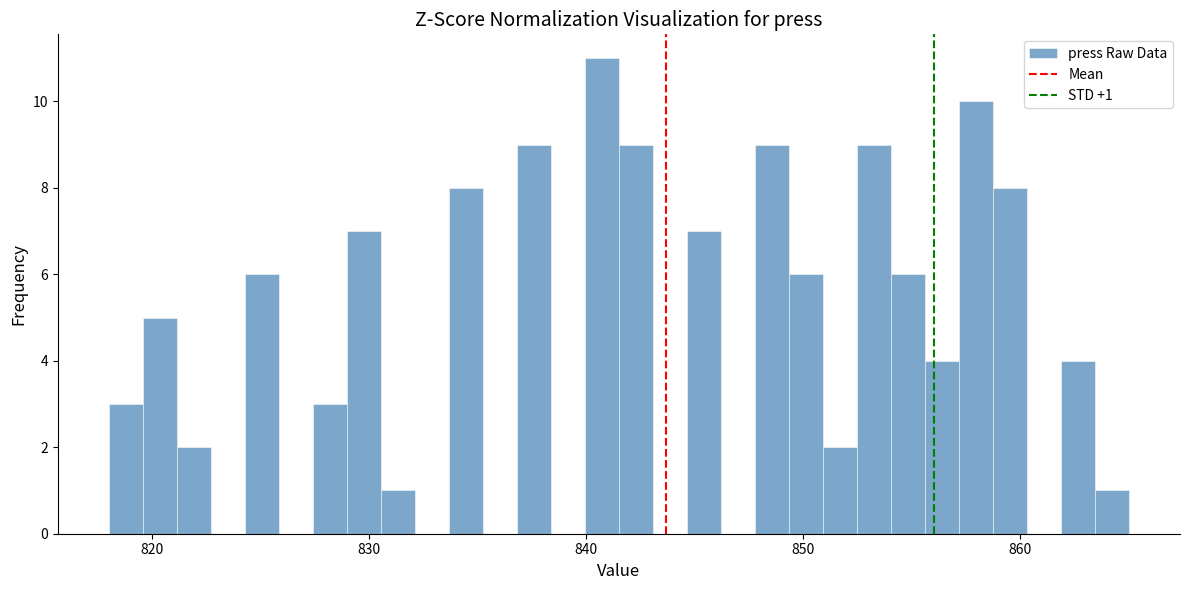

Around what value on the x-axis is the tallest bar? Give the approximate position of its centre, as read against the axis.

841